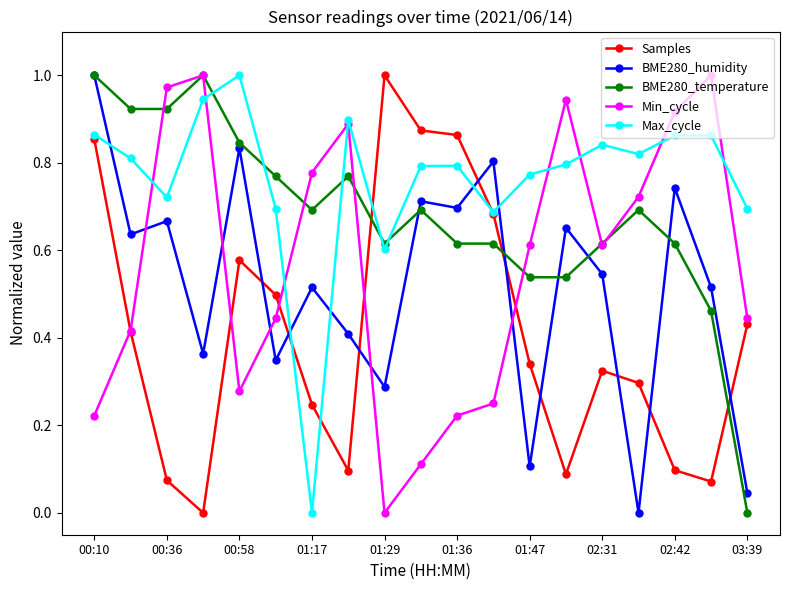

How many interior local valleys does the Min_cycle series have?

3